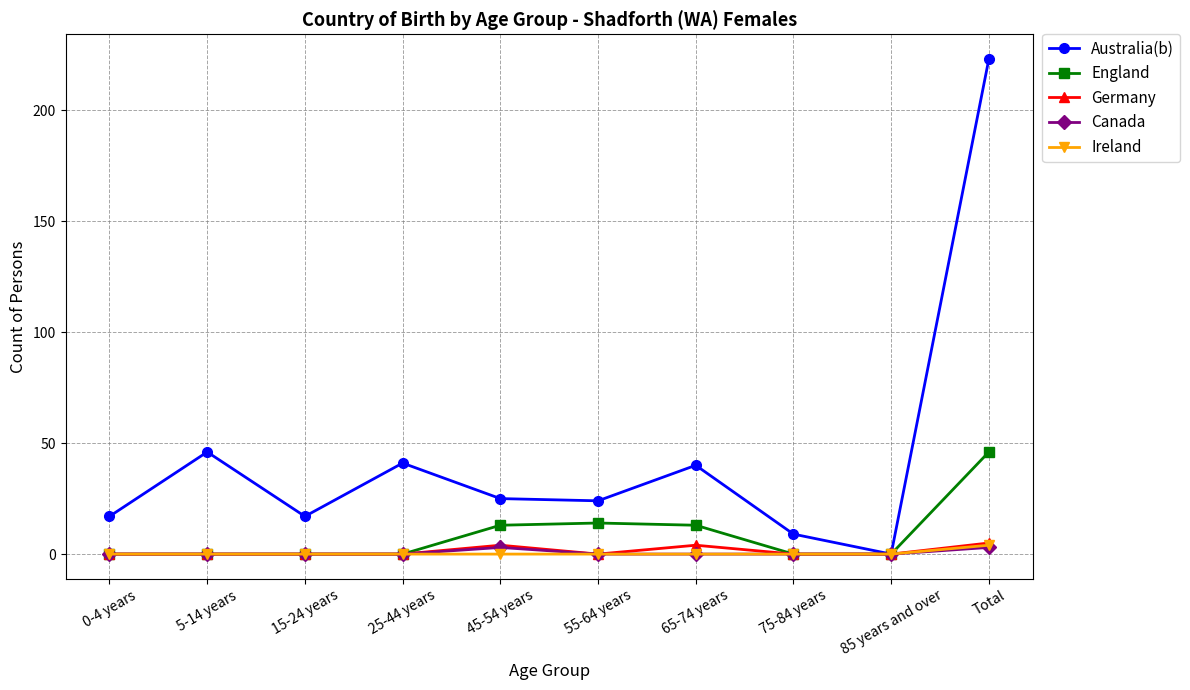

Which series changed the most between 55-64 years and 85 years and over?

Australia(b)